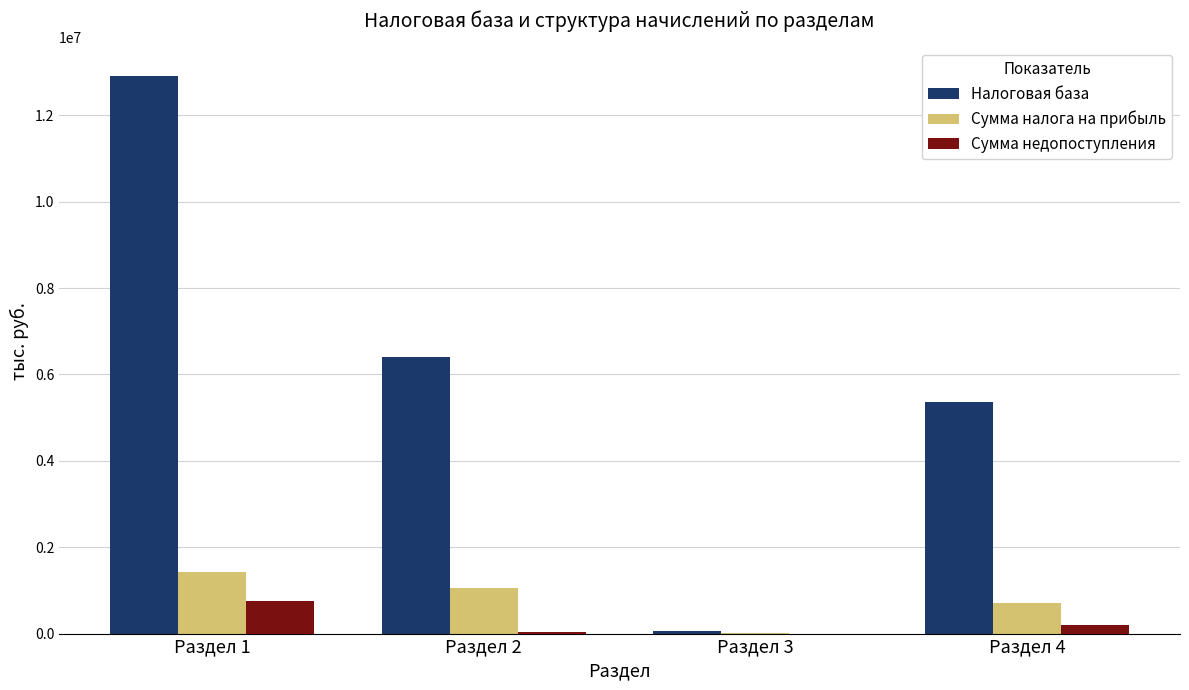

What is the maximum value for Сумма налога на прибыль?

1437592